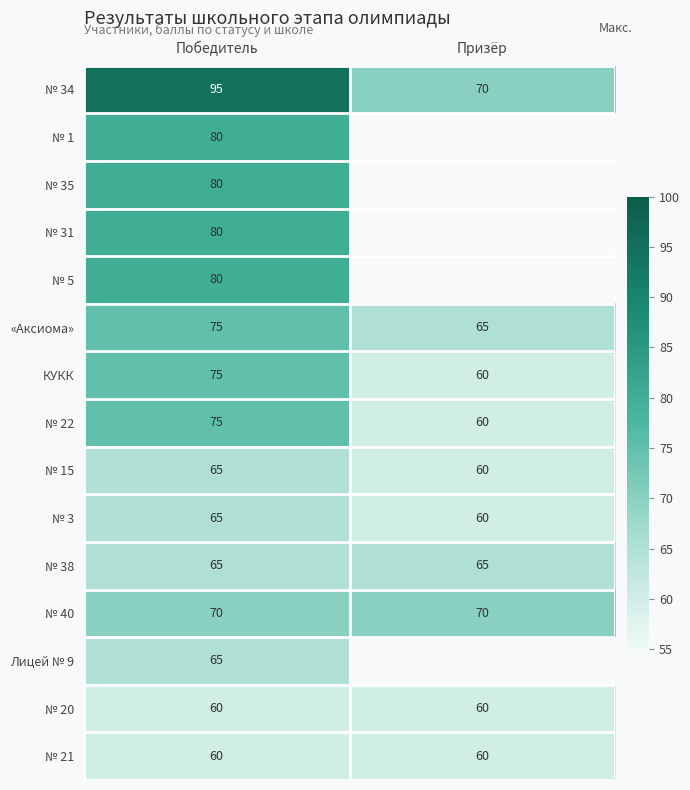

At which category is the sum across all series the highest?

Победитель